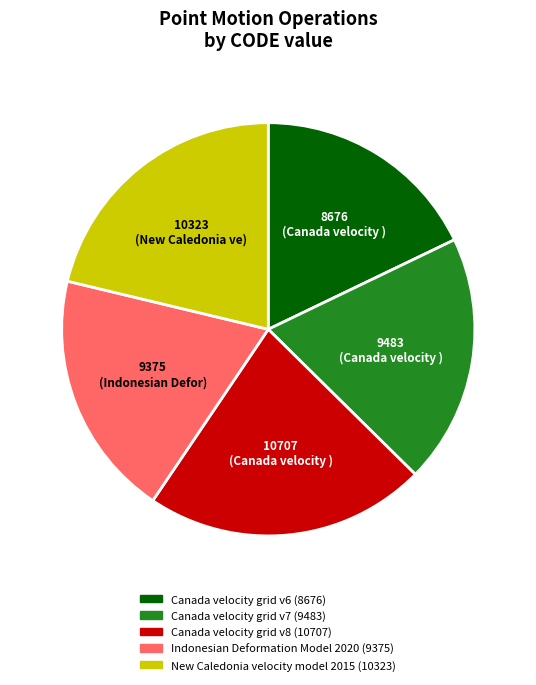

Combined, do Canada velocity grid v8 and New Caledonia velocity model 2015 account for over 50%?

No